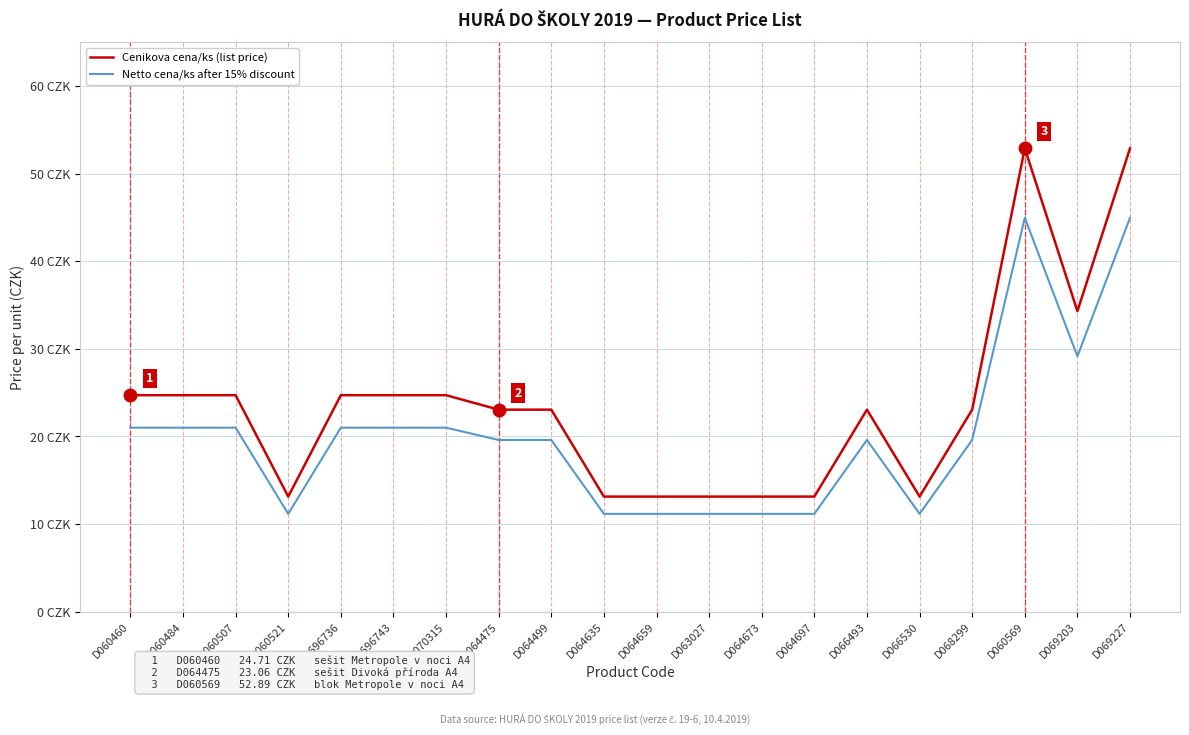

In Netto cena/ks after 15% discount, how many points are higher than both neighbors (excluding endpoints)?

2